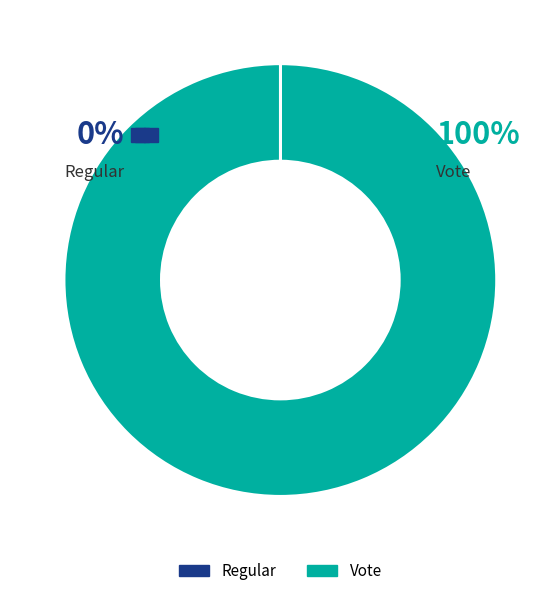

Which slice represents more than half of the pie?

Vote